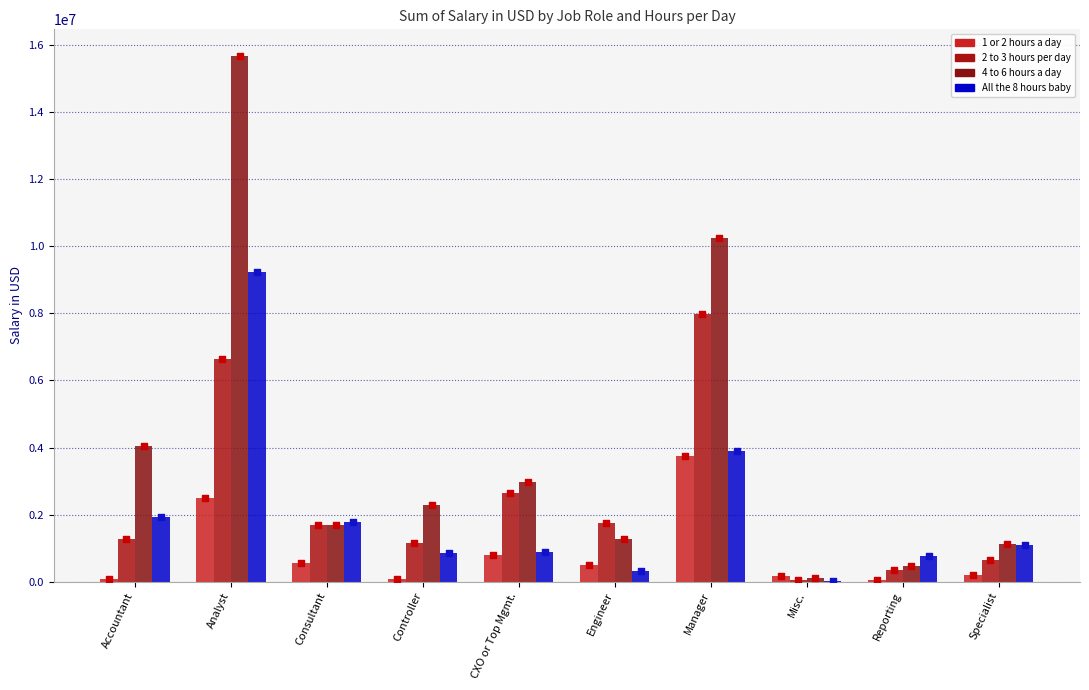

At how many categories does at least one series exceed 2382499?

4